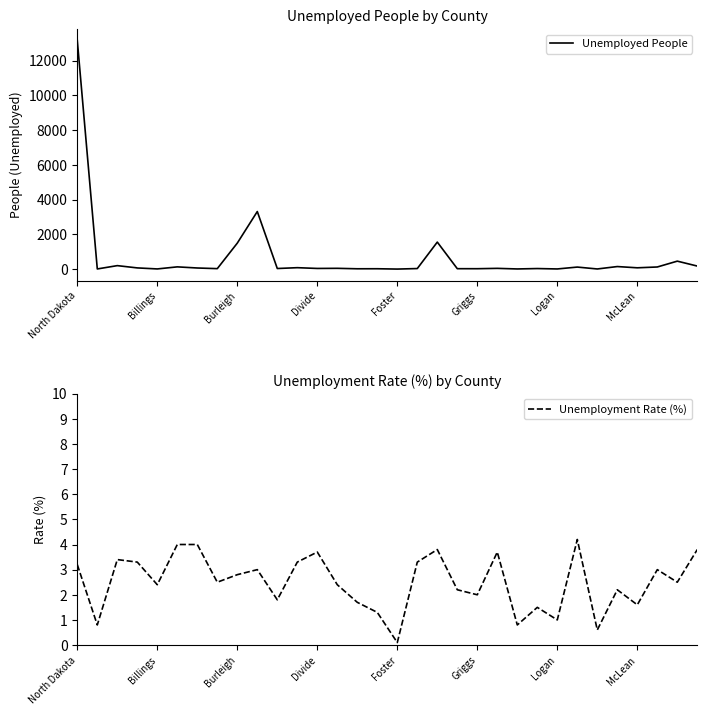

List the series in order of their overall mean, lowest first.

Unemployment Rate (%), Unemployed People